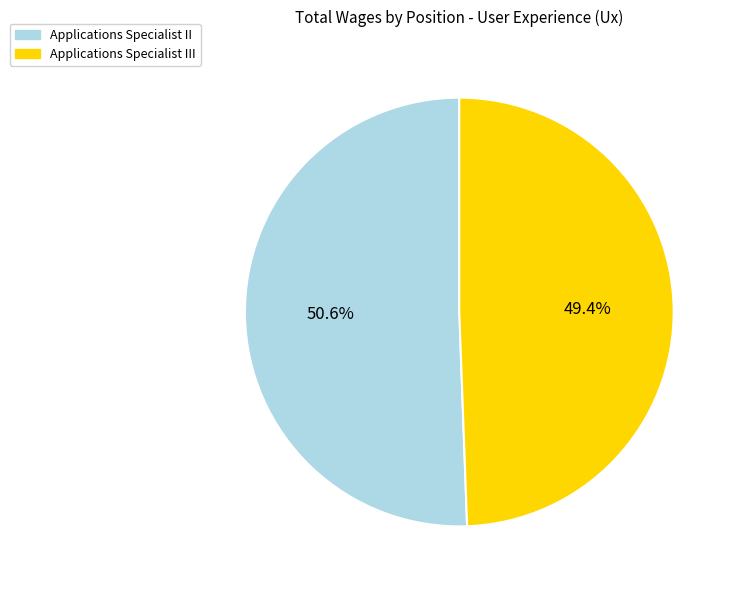

Is there any slice that represents more than half of the pie?

Yes